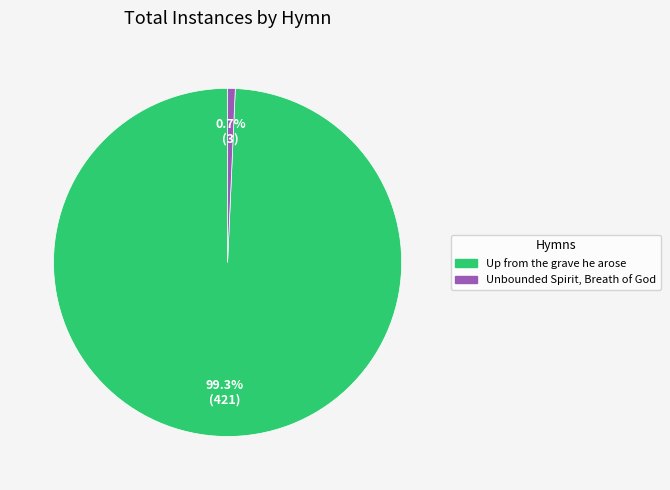

To the nearest percent, what is the difference between the largest and smallest slice percentages?

99%